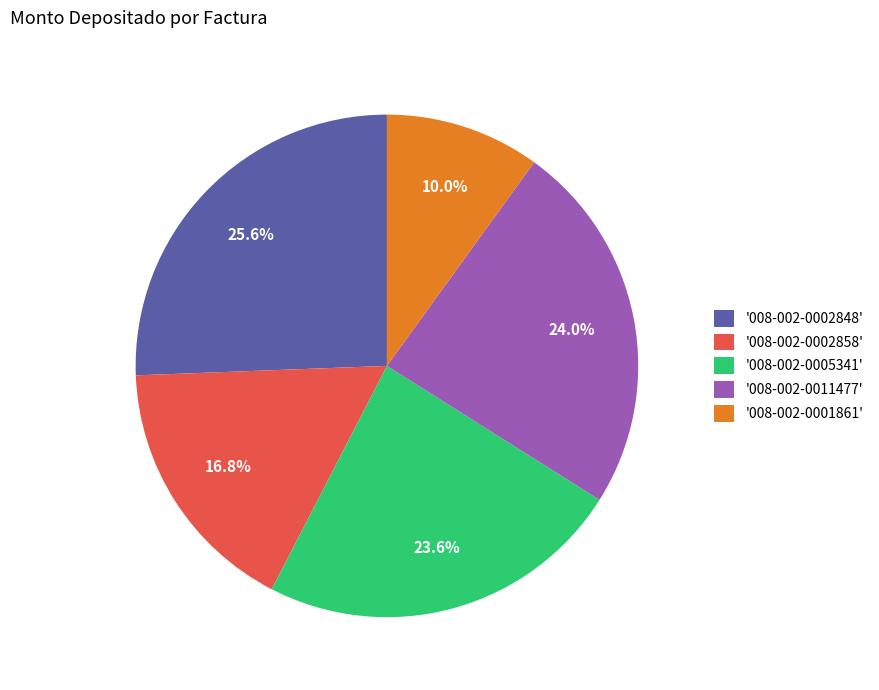

Combined, do '008-002-0002848' and '008-002-0002858' account for over 50%?

No